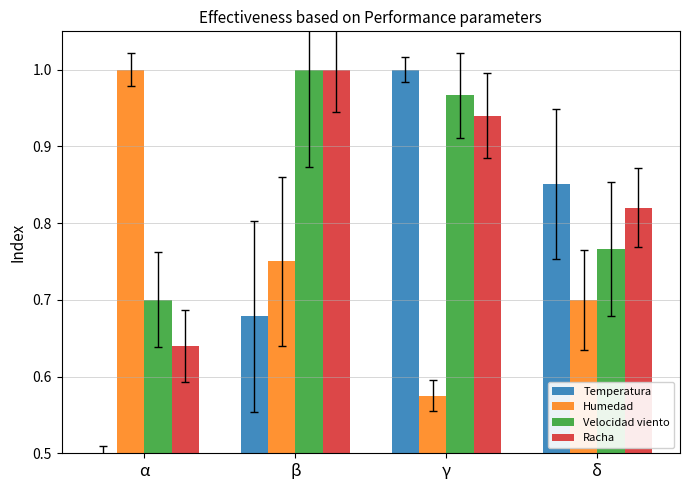

What is the difference between the maximum and minimum values in the Temperatura series?

0.5